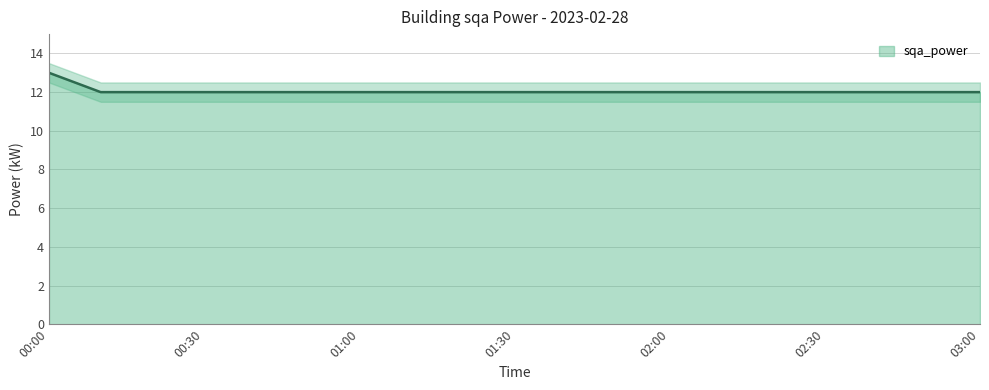

The value at 01:50 is 12. True or false?

True